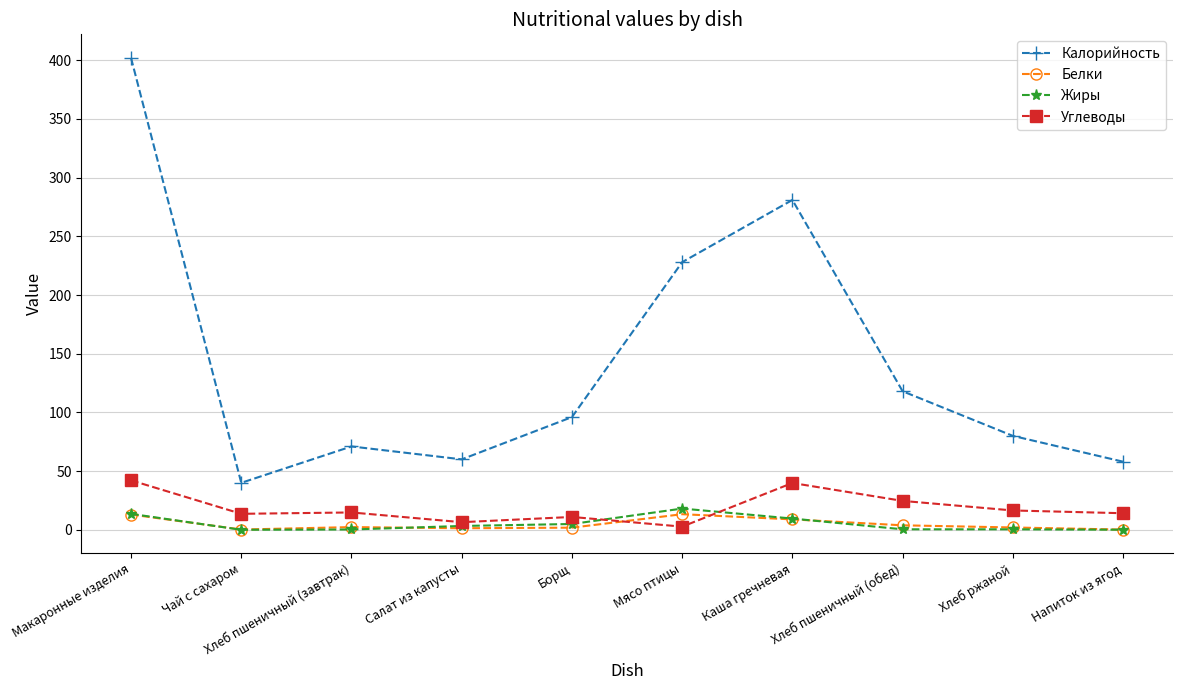

At which category is the sum across all series the highest?

Макаронные изделия